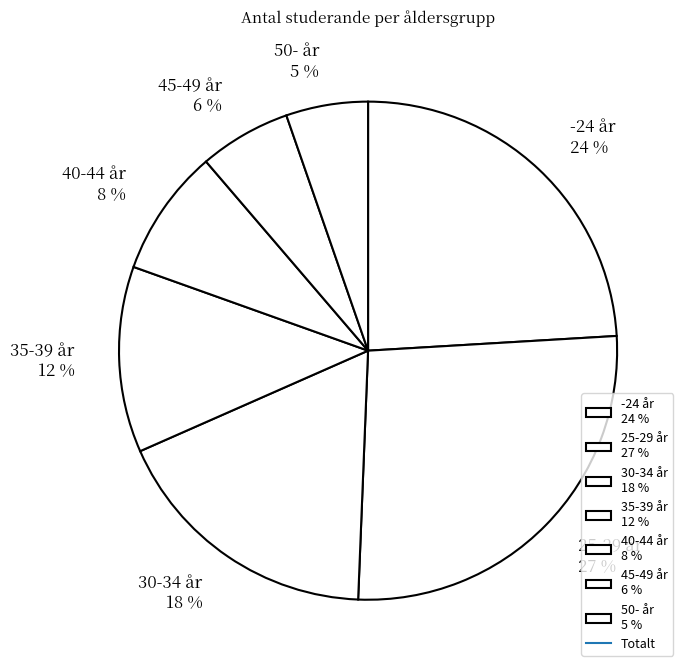

Is there a majority slice in this chart?

No